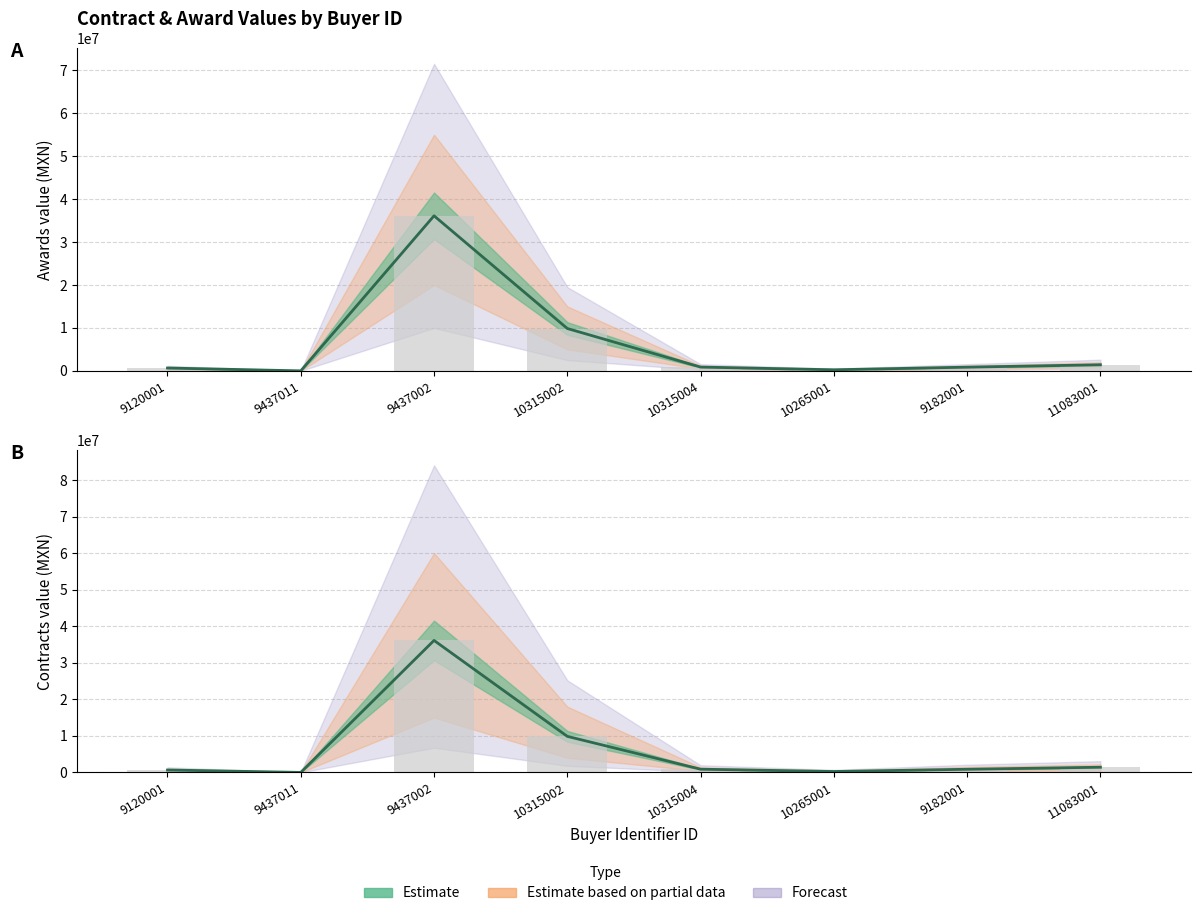

The contracts.value.amount series shows 16538732.7 at 10315002. True or false?

False